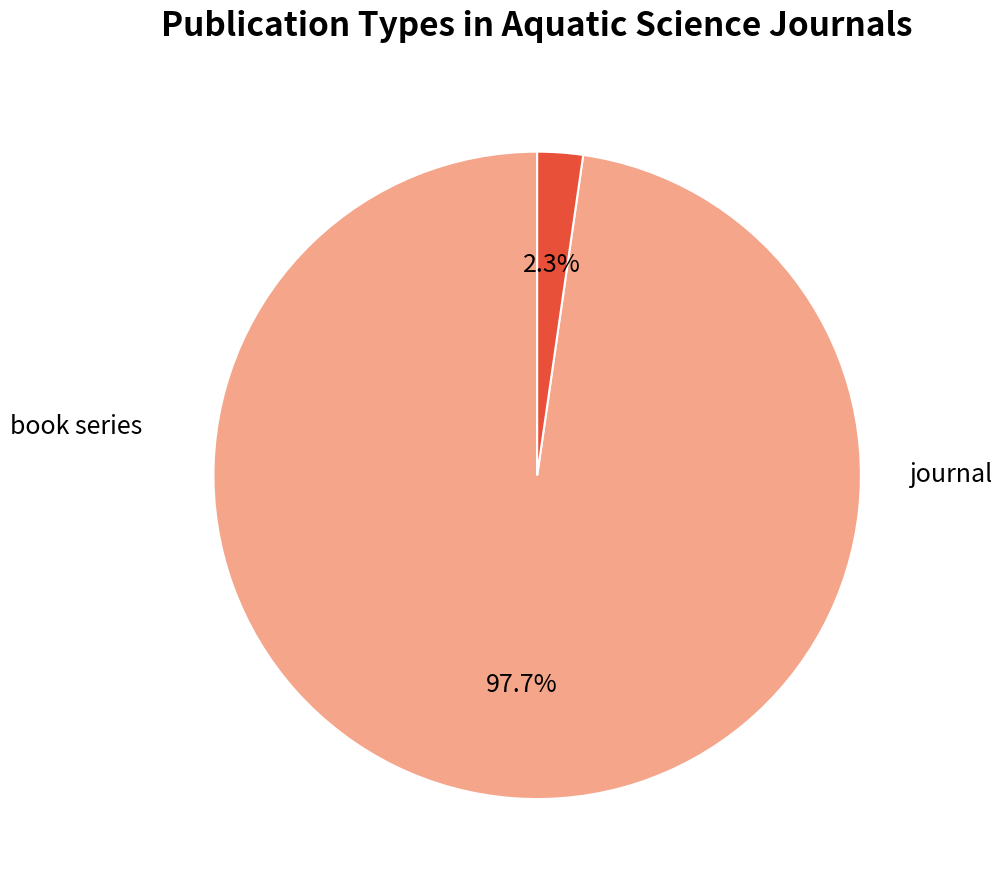

Which category has the biggest portion of the pie?

journal